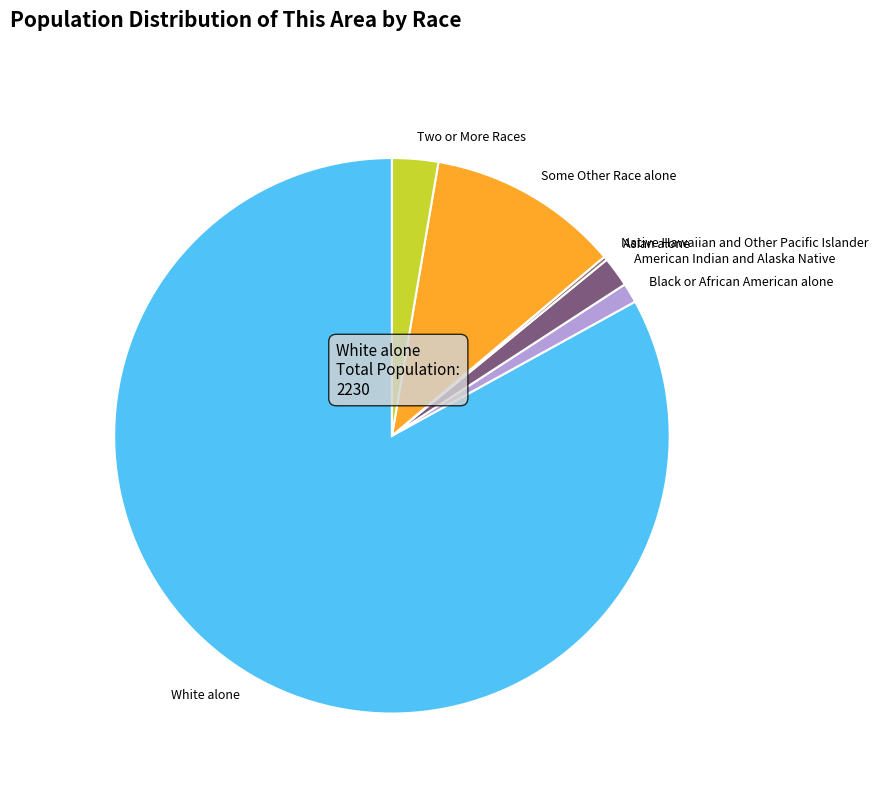

Which has a higher value, Some Other Race alone or American Indian and Alaska Native?

Some Other Race alone